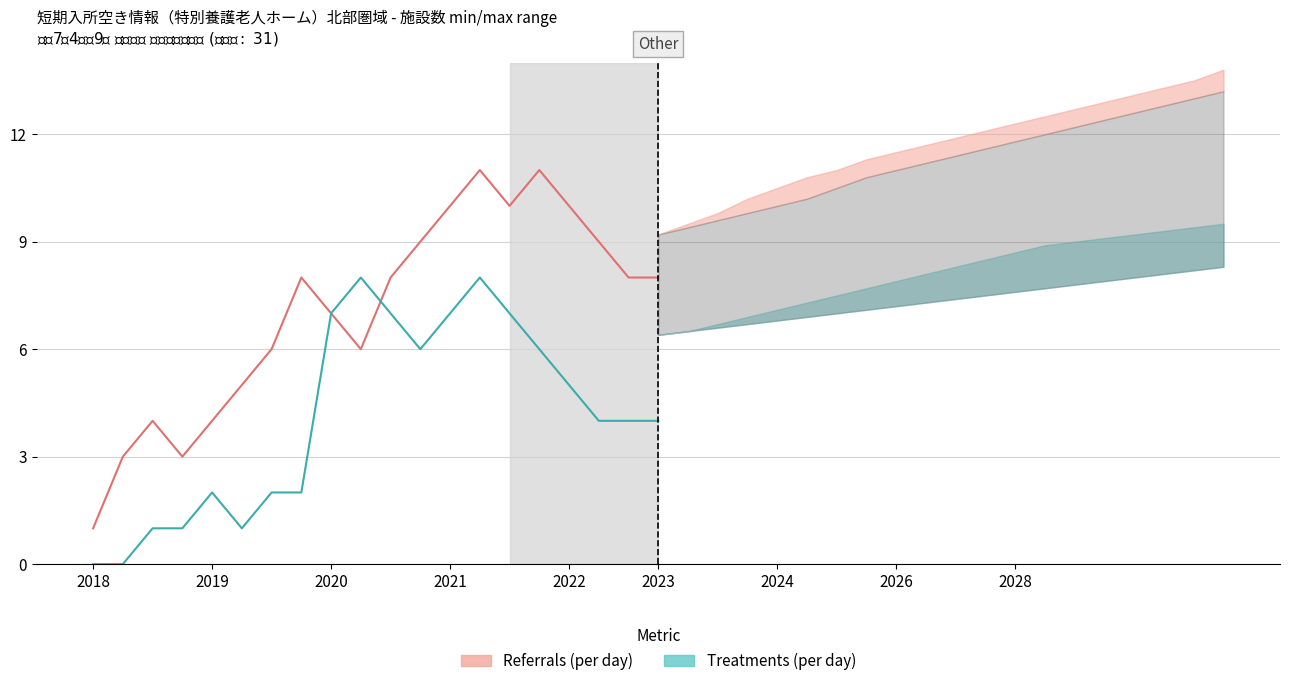

Reading left to right, list all the values displayed in this chart.

Referrals (per day)_line: 0=1.0	1=3.0	2=4.0	3=3.0	4=4.0	5=5.0	6=6.0	7=8.0	8=7.0	9=6.0	10=8.0	11=9.0	12=10.0	13=11.0	14=10.0	15=11.0	16=10.0	17=9.0	18=8.0	19=8.0
Referrals (per day)_min: 0=9.2	1=9.4	2=9.6	3=9.8	4=10.0	5=10.2	6=10.5	7=10.8	8=11.0	9=11.2	10=11.4	11=11.6	12=11.8	13=12.0	14=12.2	15=12.4	16=12.6	17=12.8	18=13.0	19=13.2
Referrals (per day)_max: 0=9.2	1=9.5	2=9.8	3=10.2	4=10.5	5=10.8	6=11.0	7=11.3	8=11.5	9=11.7	10=11.9	11=12.1	12=12.3	13=12.5	14=12.7	15=12.9	16=13.1	17=13.3	18=13.5	19=13.8
Treatments (per day)_line: 0=0.0	1=0.0	2=1.0	3=1.0	4=2.0	5=1.0	6=2.0	7=2.0	8=7.0	9=8.0	10=7.0	11=6.0	12=7.0	13=8.0	14=7.0	15=6.0	16=5.0	17=4.0	18=4.0	19=4.0
Treatments (per day)_min: 0=6.4	1=6.5	2=6.7	3=6.9	4=7.1	5=7.3	6=7.5	7=7.7	8=7.9	9=8.1	10=8.3	11=8.5	12=8.7	13=8.9	14=9.0	15=9.1	16=9.2	17=9.3	18=9.4	19=9.5
Treatments (per day)_max: 0=6.4	1=6.5	2=6.6	3=6.7	4=6.8	5=6.9	6=7.0	7=7.1	8=7.2	9=7.3	10=7.4	11=7.5	12=7.6	13=7.7	14=7.8	15=7.9	16=8.0	17=8.1	18=8.2	19=8.3